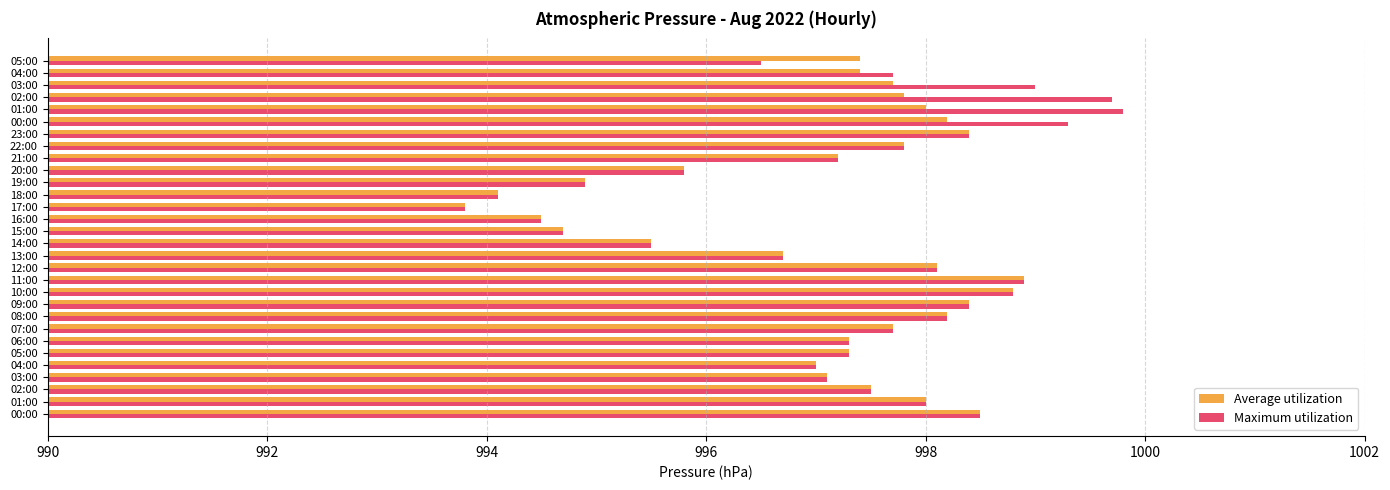

Which category has the lowest value in the Average utilization series?

17:00